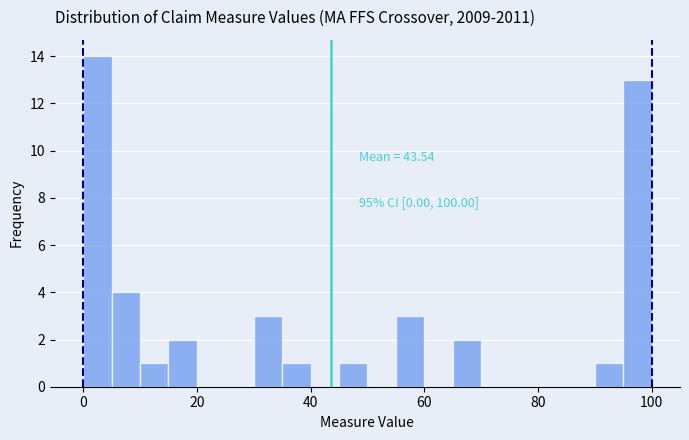

Read against the x-axis, roughly where is the centre of the tallest bar?

2